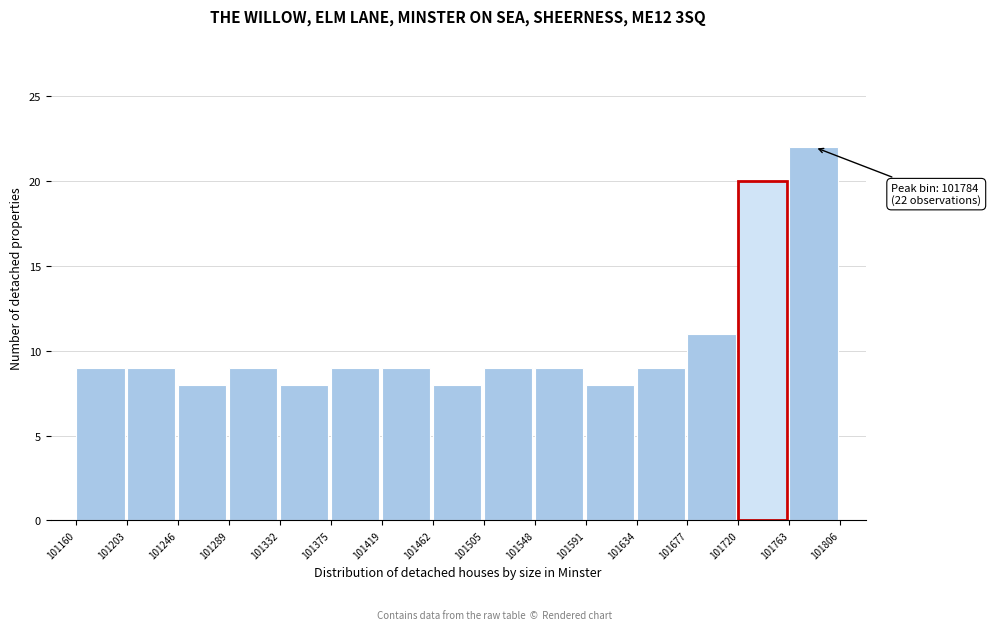

Which range on the x-axis has the tallest bar?

101763 to 101806